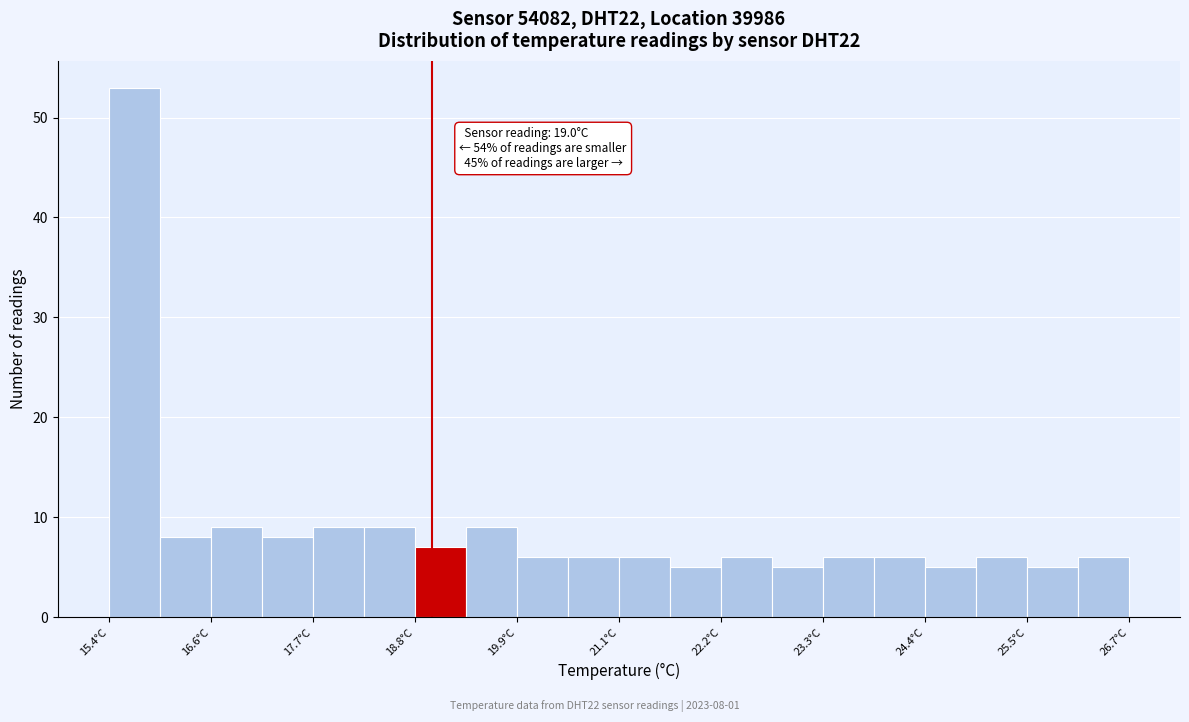

Read against the x-axis, roughly where is the centre of the tallest bar?

15.8